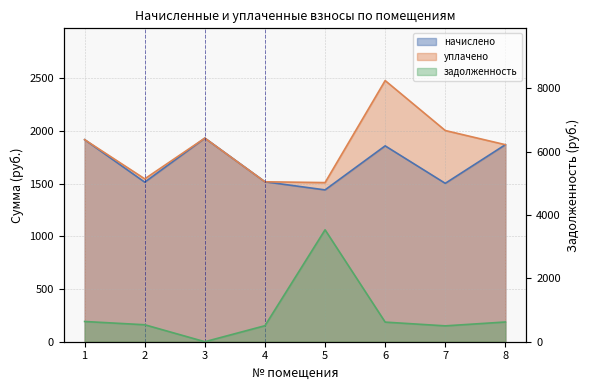

Where do начислено and задолженность first cross each other?

4 and 5